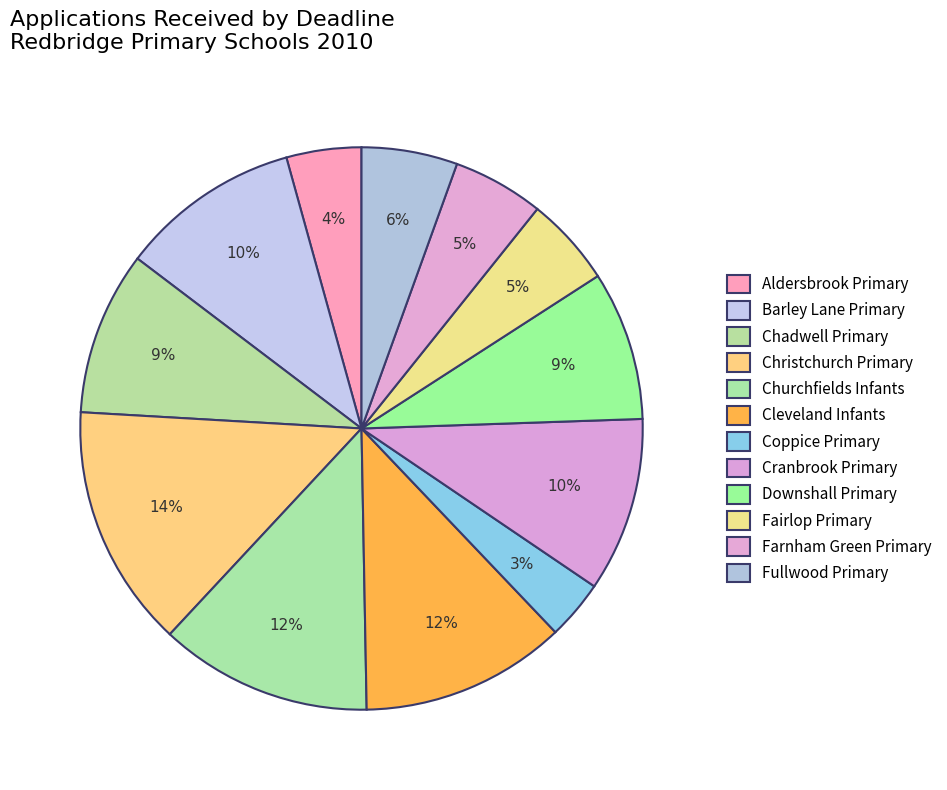

Is it true that Barley Lane Primary is 10% of the pie?

True